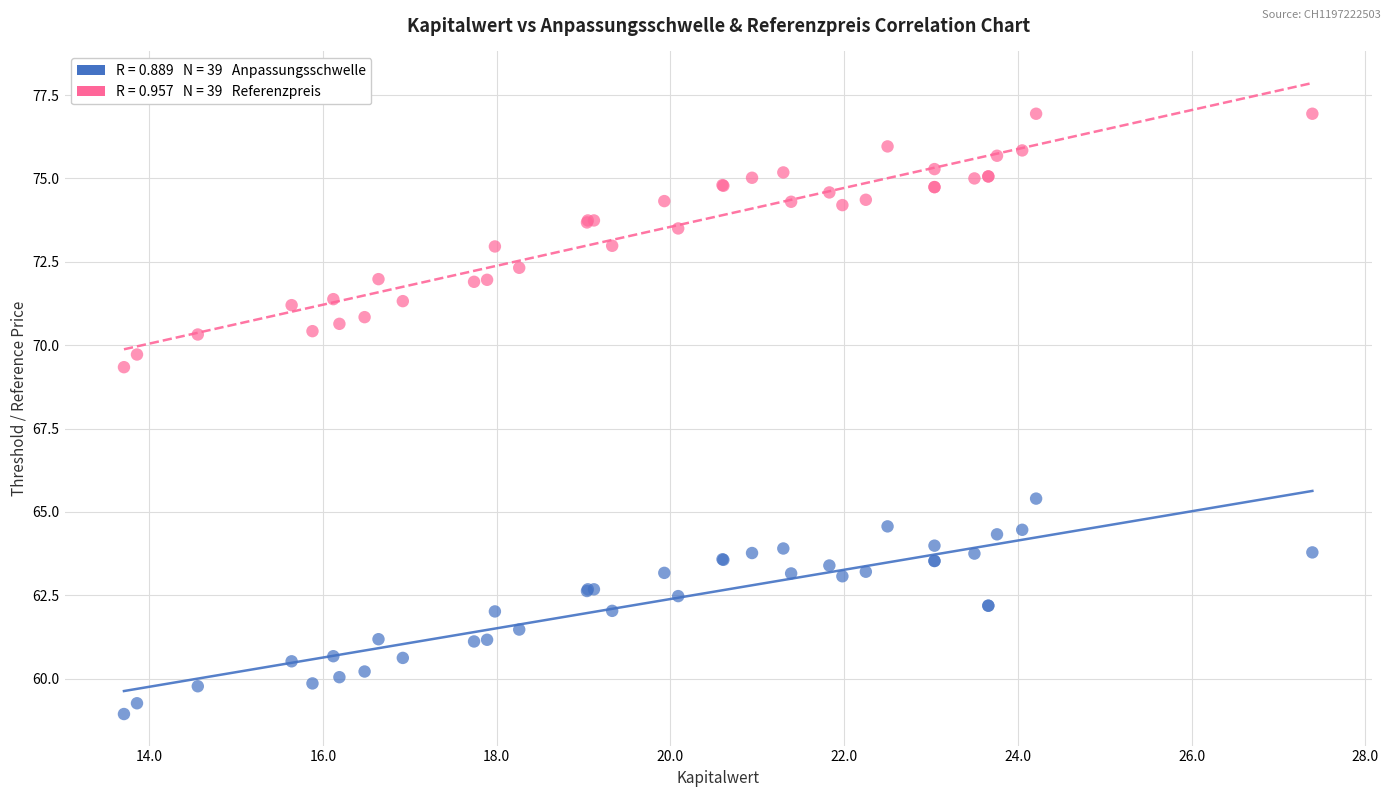

Across all series, what Y value is closest to 67?

65.4